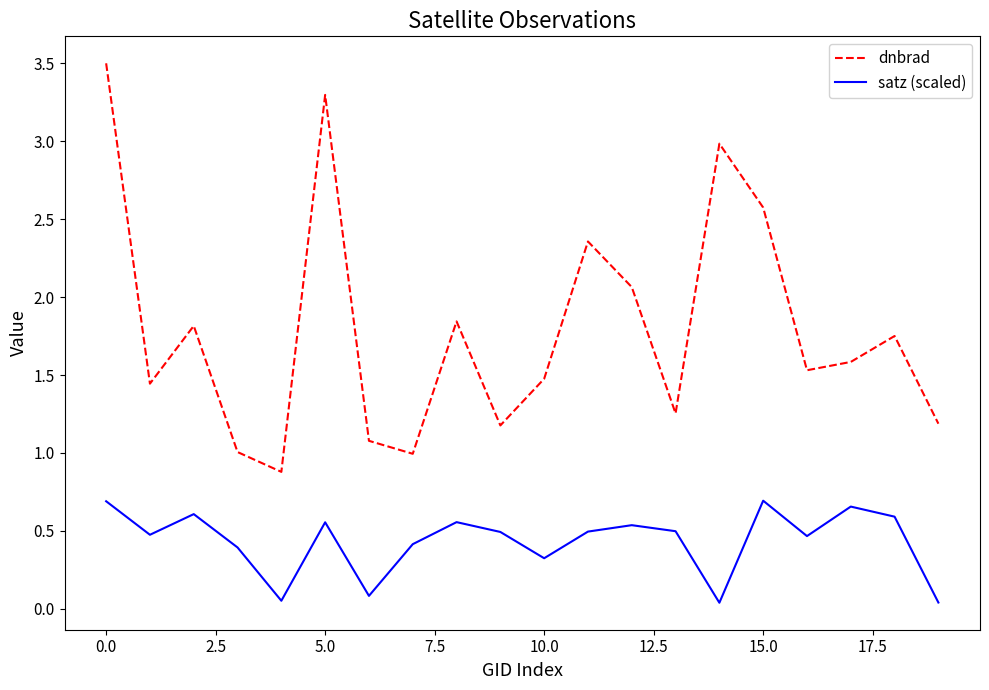

Which series has the largest total across all categories?

dnbrad